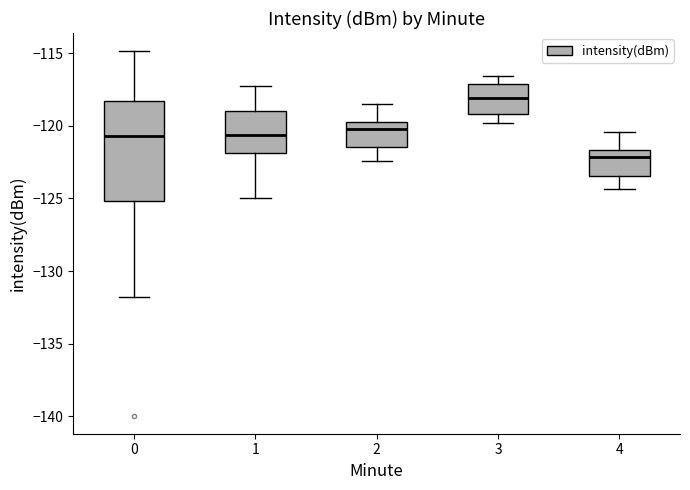

Which box's median line is the highest?

3